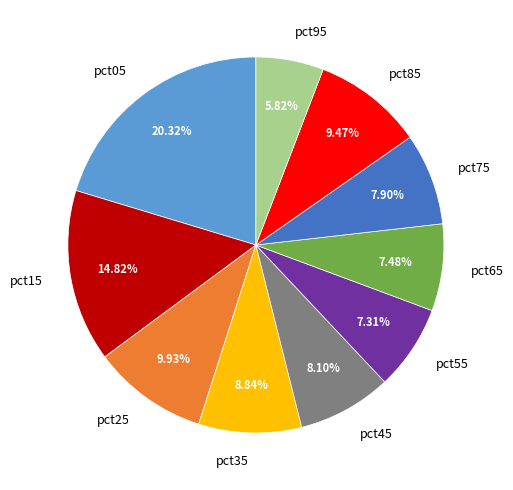

What is the largest slice in the pie chart?

pct05